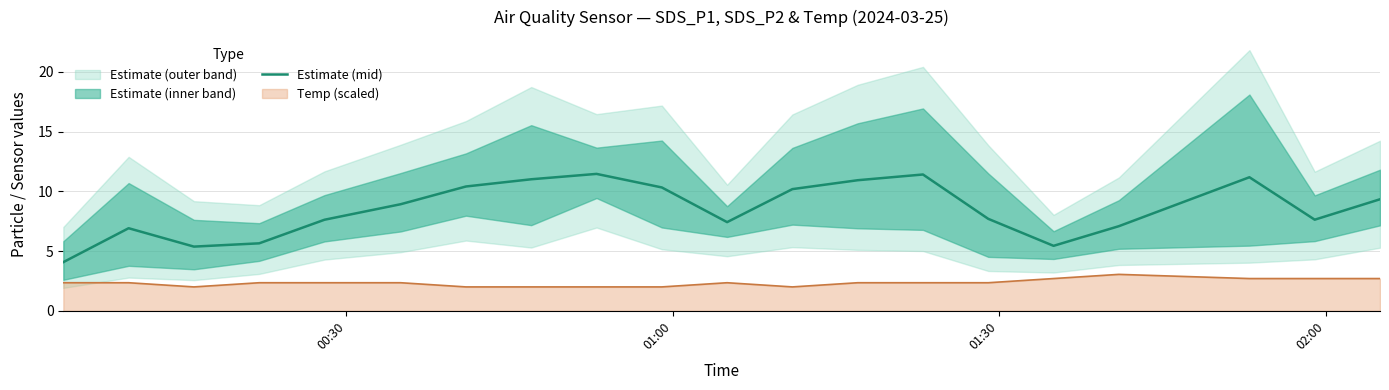

What is the minimum value shown in the chart?

4.1